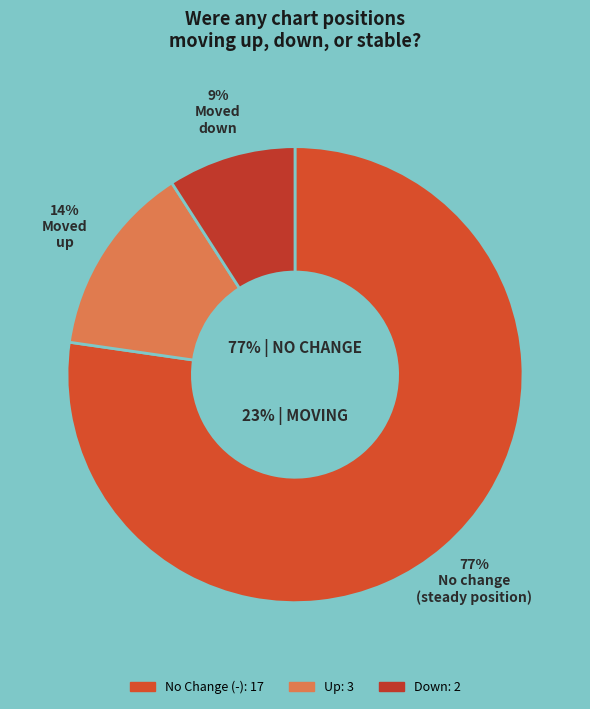

The down slice represents 9% of the pie. True or false?

True